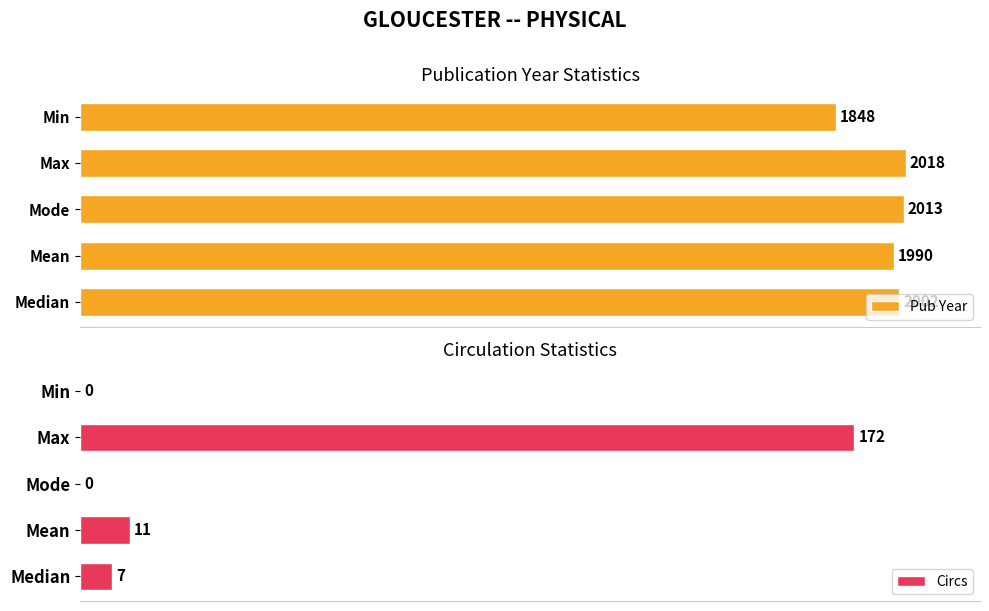

Reading left to right, what are all the values shown in this chart?

Pub Year: 2002	1990	2013	2018	1848
Circs: 7	11	0	172	0